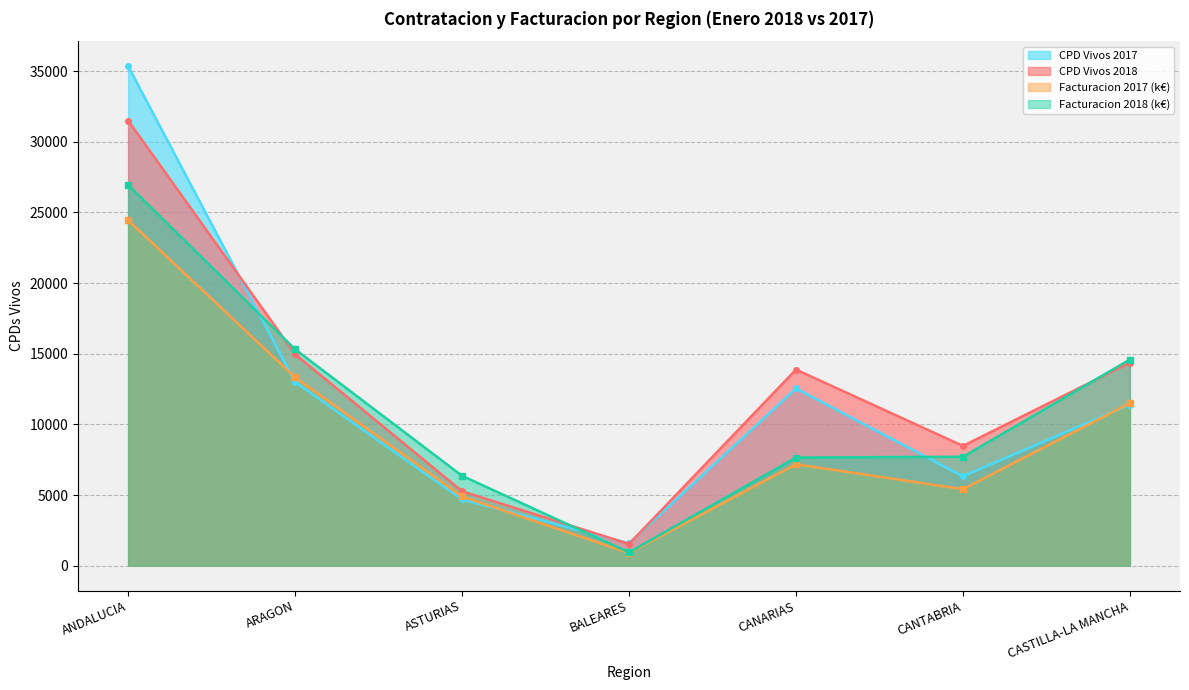

Rank the series by their average value, from highest to lowest.

CPD Vivos 2018, CPD Vivos 2017, Facturacion 2018 (k€), Facturacion 2017 (k€)